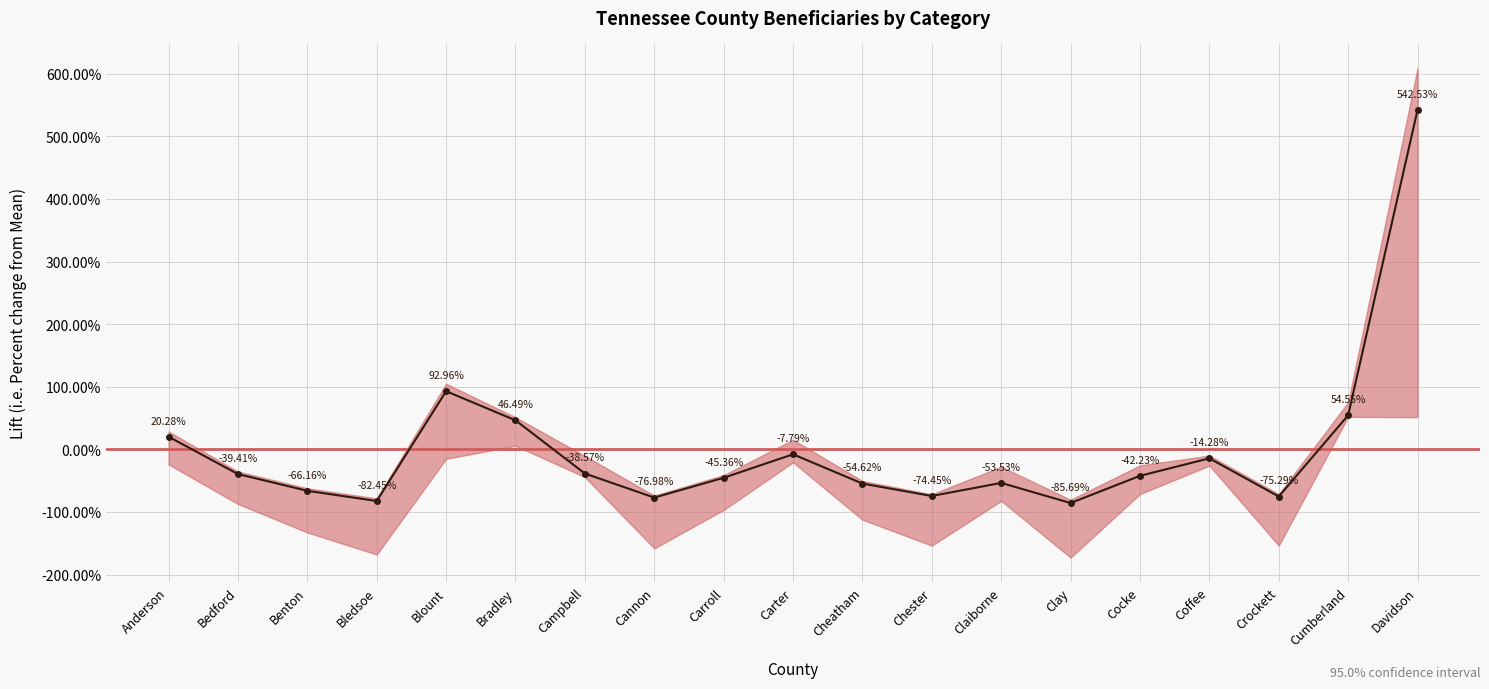

At which category does the data reach its first local valley?

Bledsoe